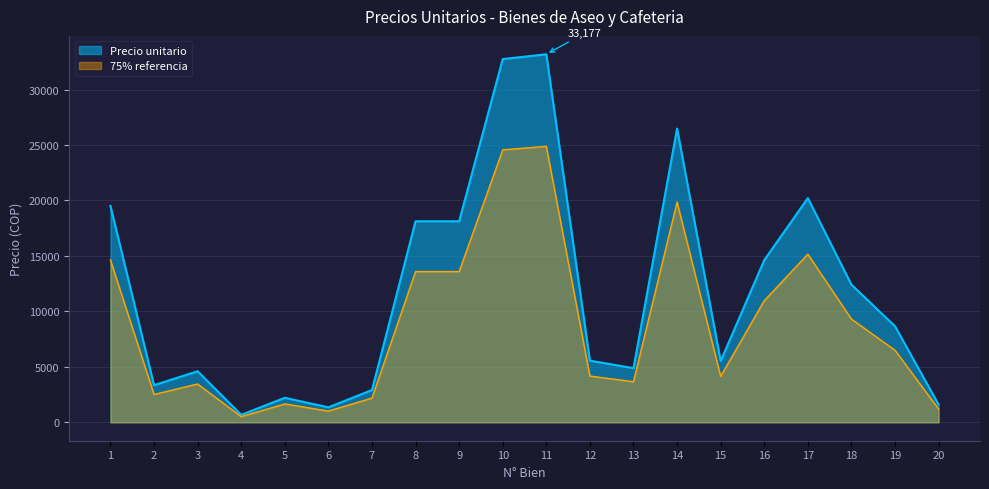

Reading right to left, transcribe all the data shown in this chart.

20=1597.4	19=8662.8	18=12410.5	17=20213.2	16=14622.3	15=5529.4	14=26479.9	13=4884.4	12=5560.2	11=33176.7	10=32746.6	9=18124.3	8=18124.3	7=2912.2	6=1351.6	5=2211.8	4=675.8	3=4607.9	2=3348.4	1=19506.7